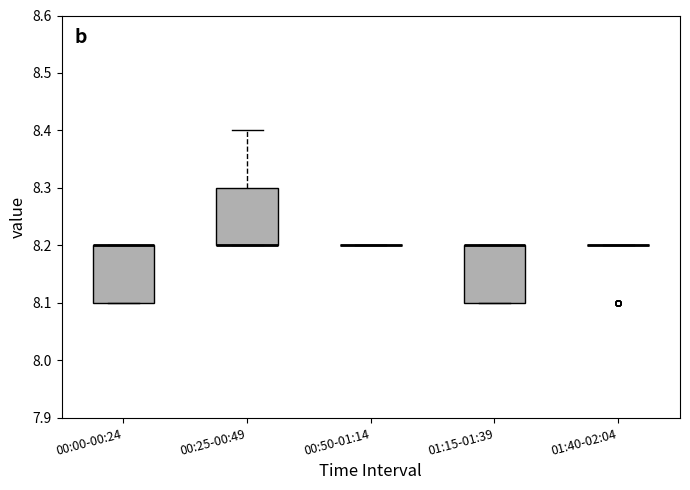

Where is the lower edge of the box for 00:25-00:49 on the y-axis? The values are not printed on the chart, so give them approximately, as read against the axis.

8.2